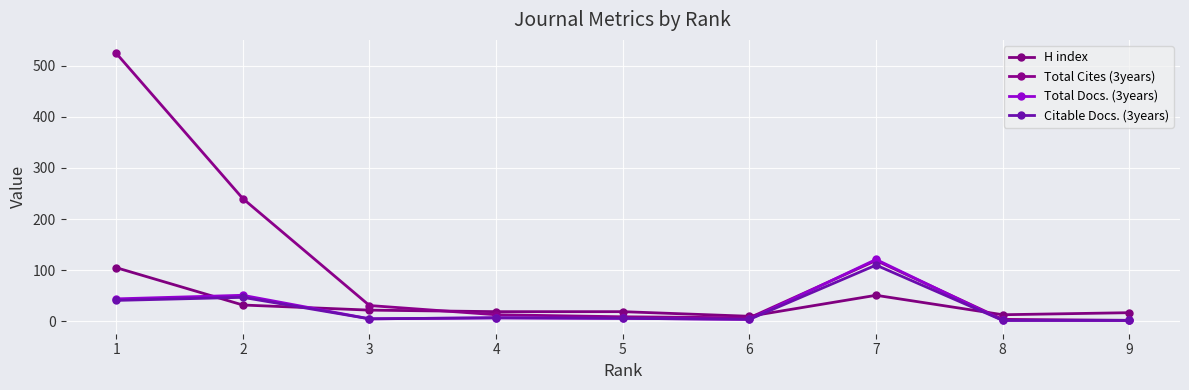

What is the sum of all H index values?

288